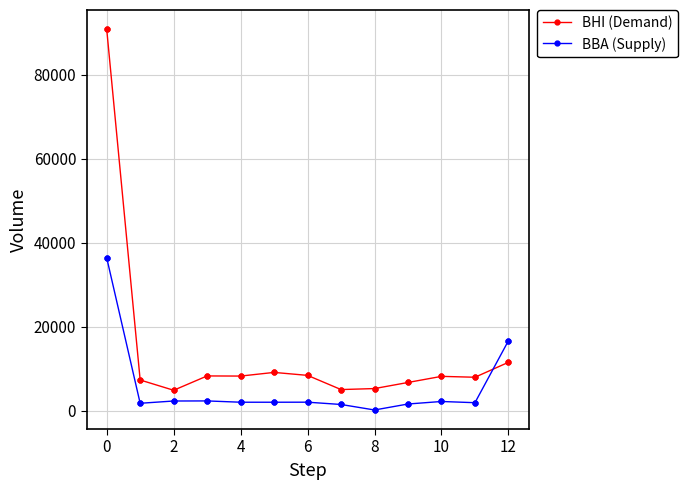

Which series has the largest range (max minus min)?

BHI (Demand)